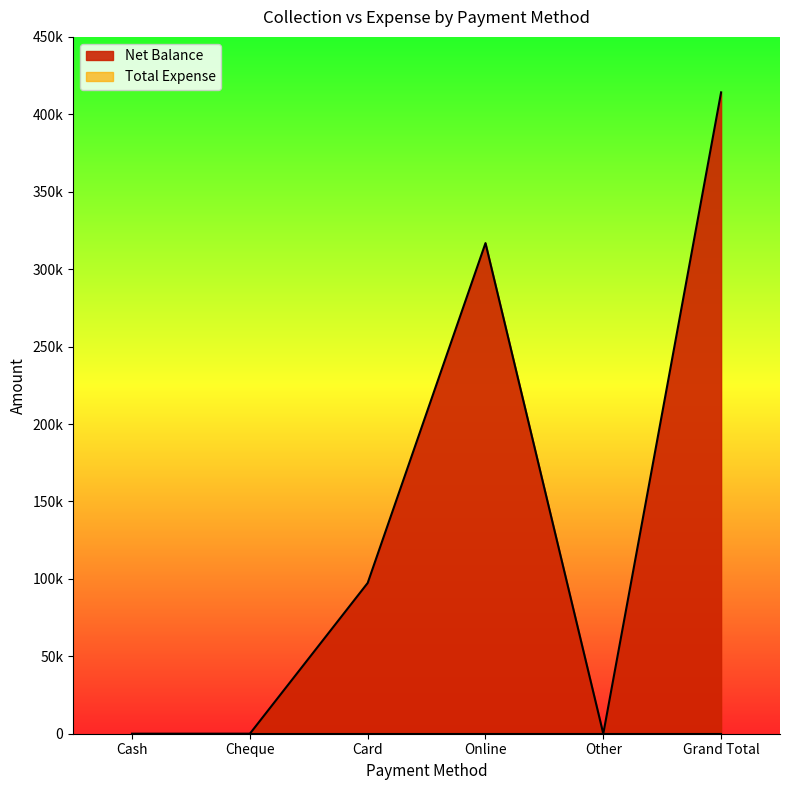

At which label does the data first exceed 97350?

Online